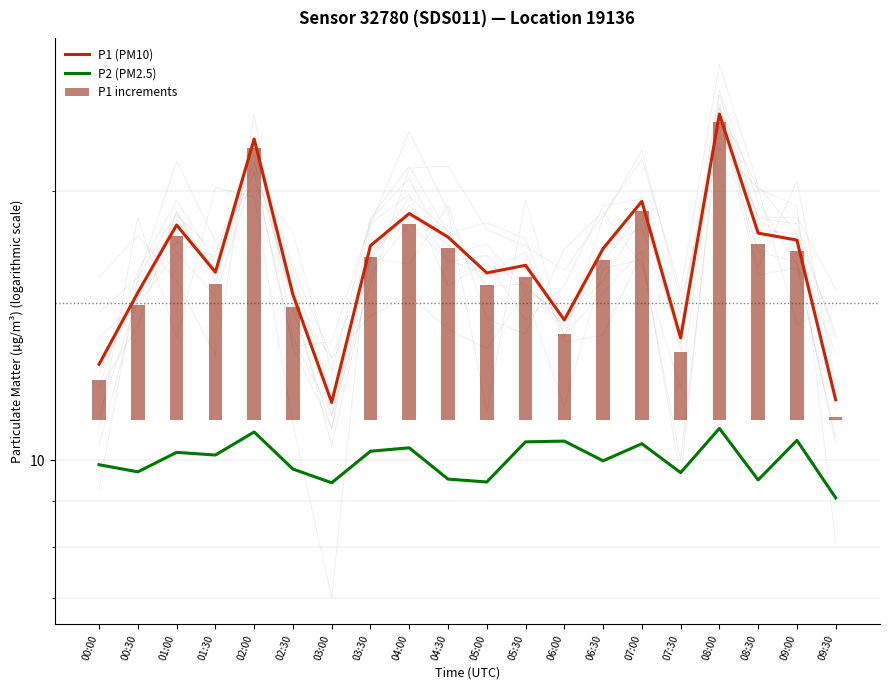

List the series in order of their overall mean, lowest first.

P1 increments, P2 (PM2.5), P1 (PM10)